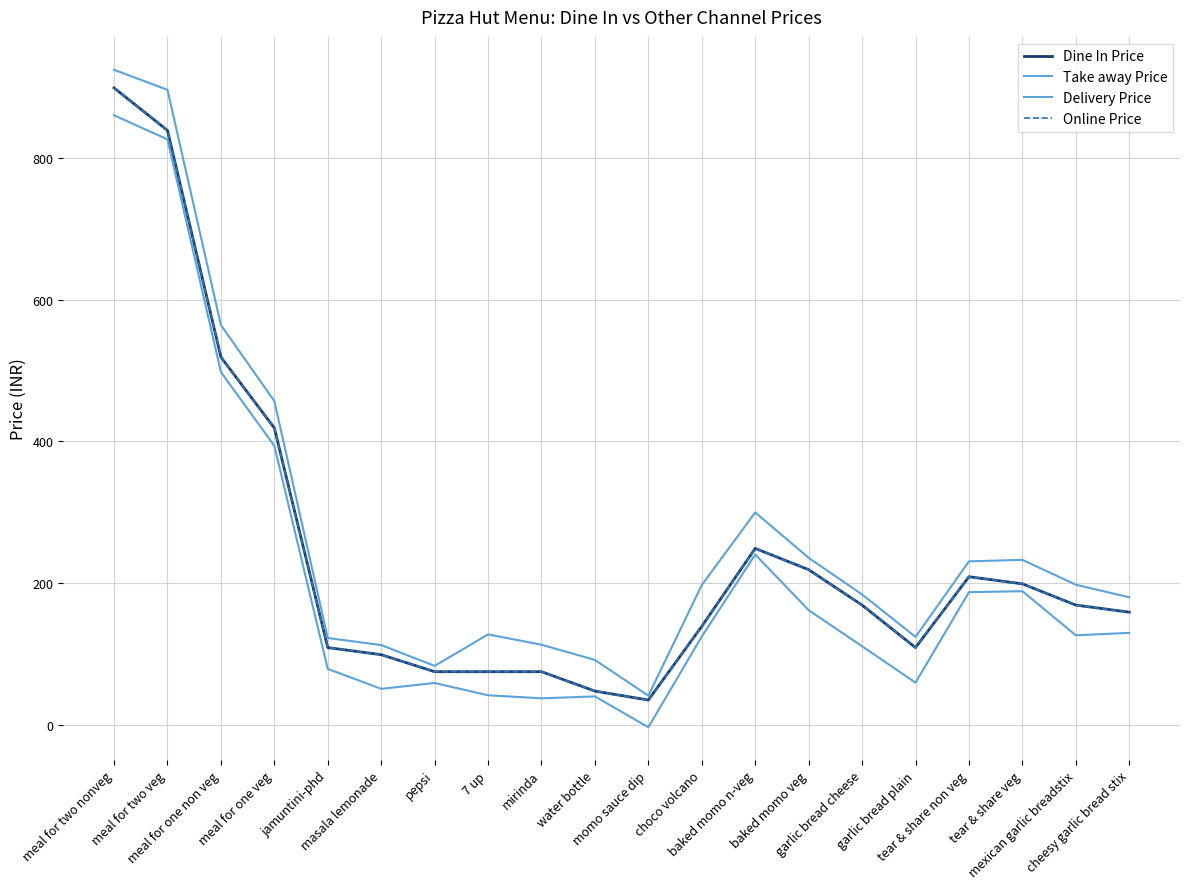

What is the spread (max minus min) of values at meal for one veg?

63.1